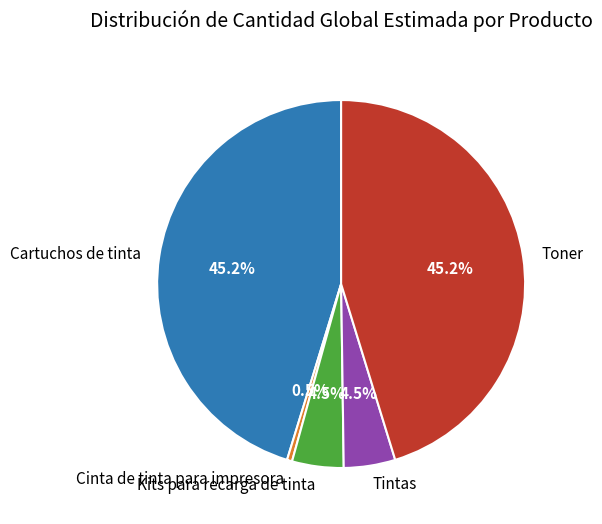

To the nearest percent, what is the difference between the largest and smallest slice percentages?

45%